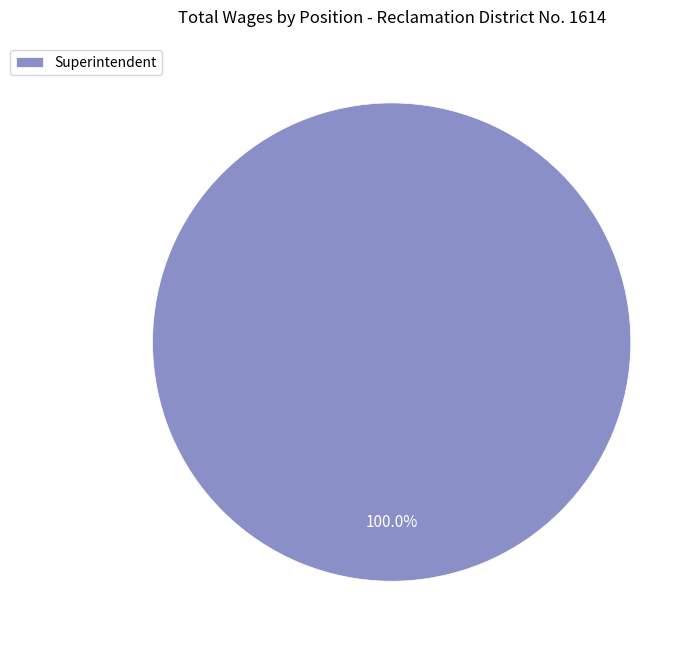

Does any single category account for the majority?

Yes